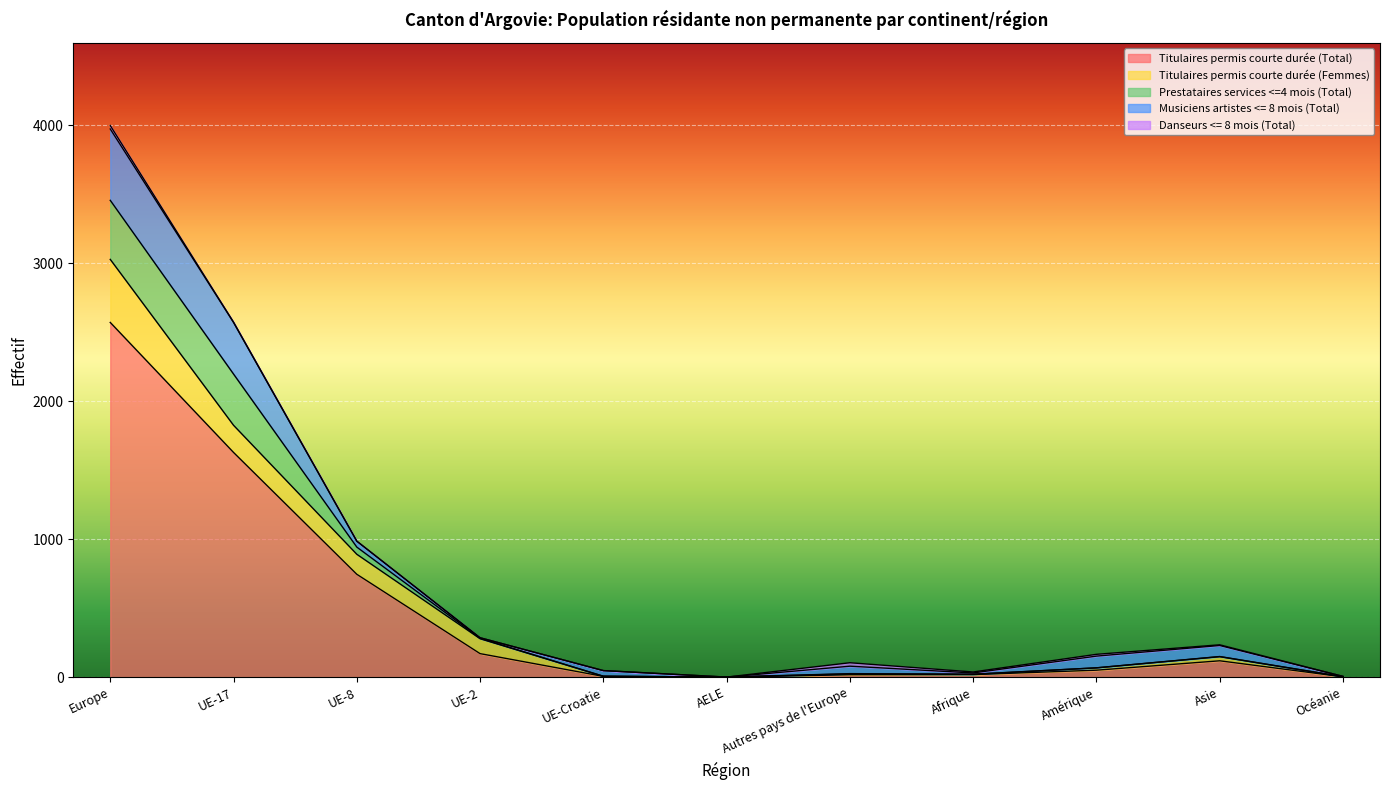

Which series ends up on top after the final intersection of Prestataires services <=4 mois (Total) and Titulaires permis courte durée (Femmes)?

Prestataires services <=4 mois (Total)